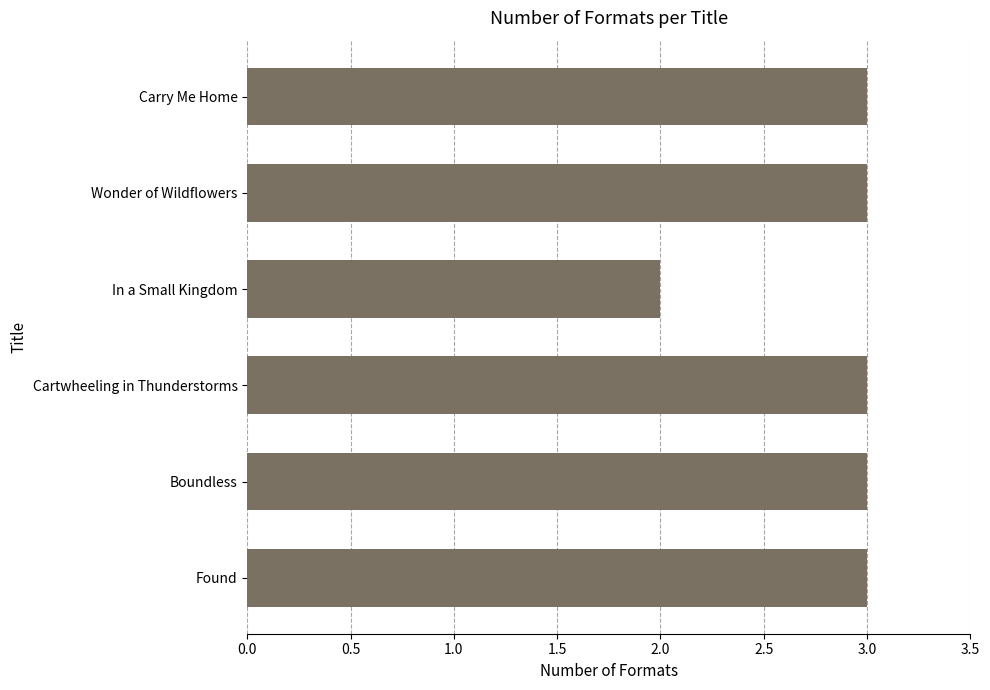

How many bars are there in total?

6